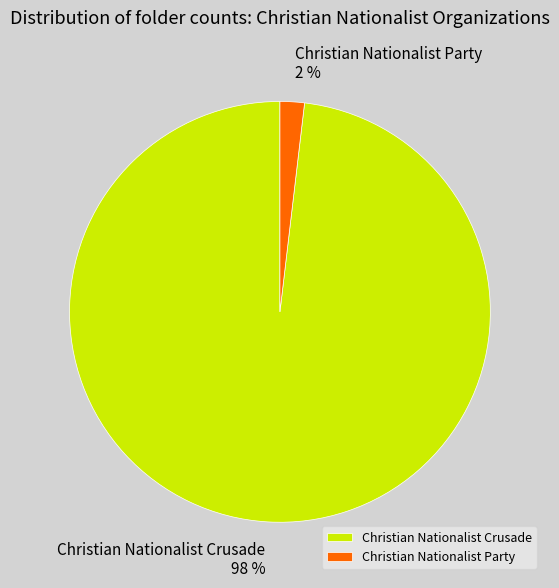

Is the sum of Christian Nationalist Party and Christian Nationalist Crusade greater than half?

Yes